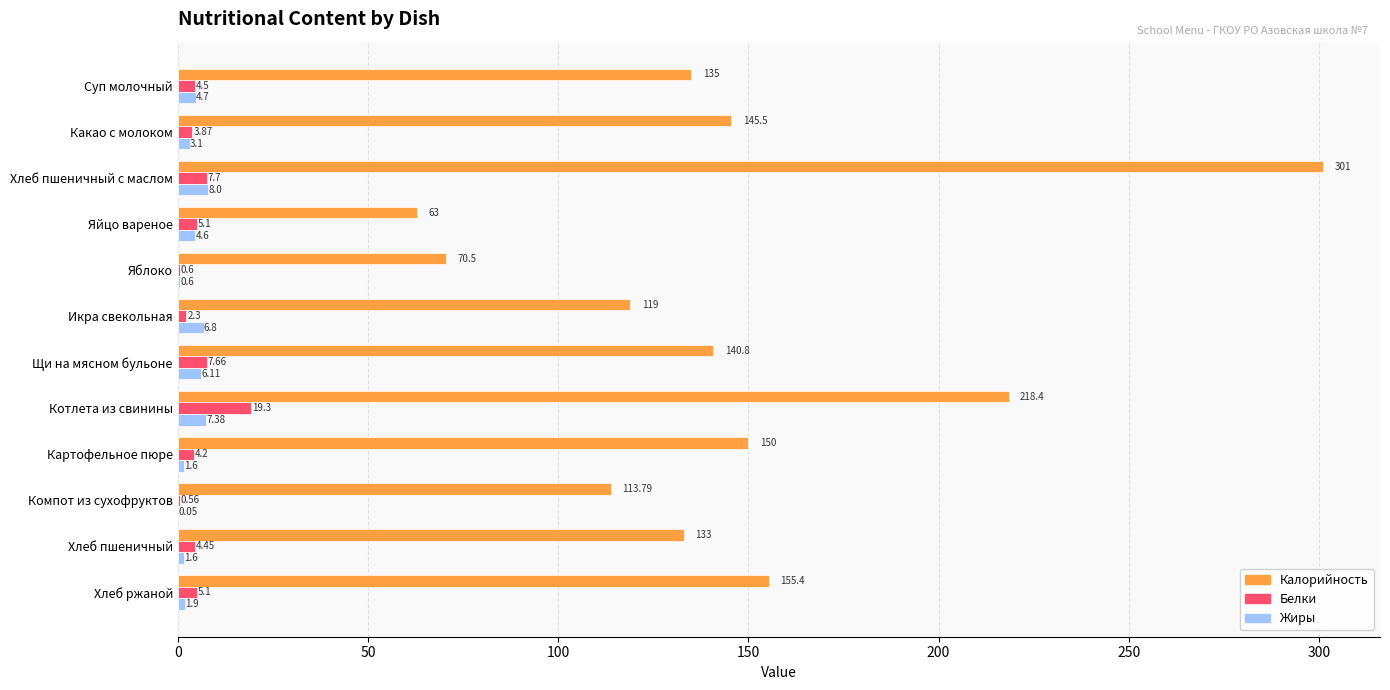

Which category has the highest value across all series?

Хлеб пшеничный с маслом